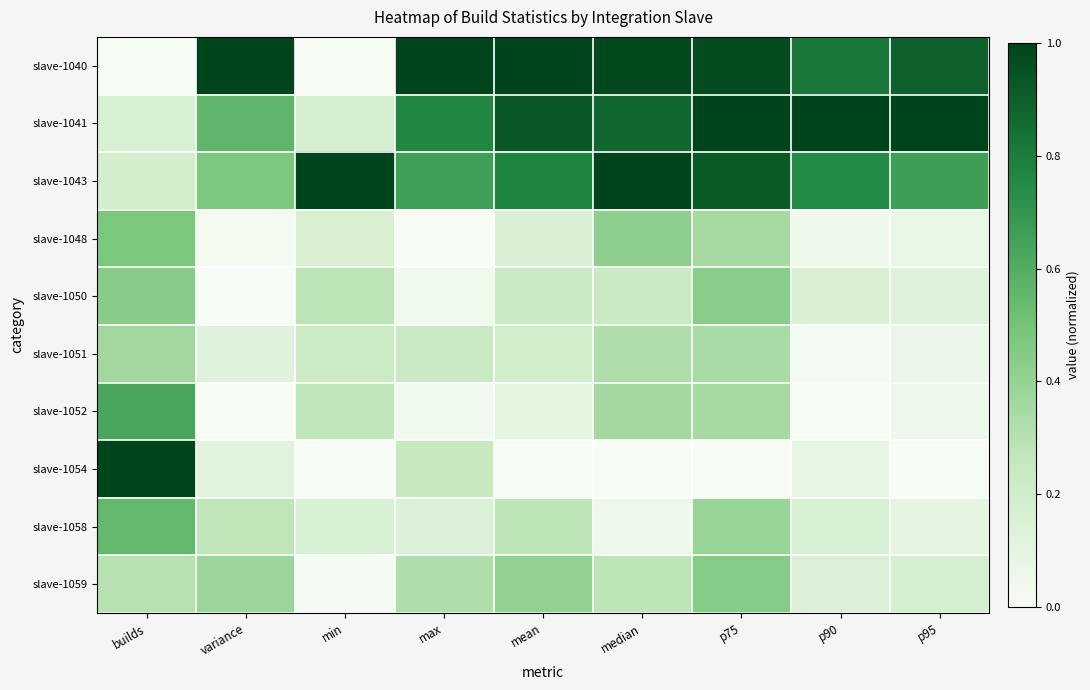

What is the total value across all series at min?

2.3